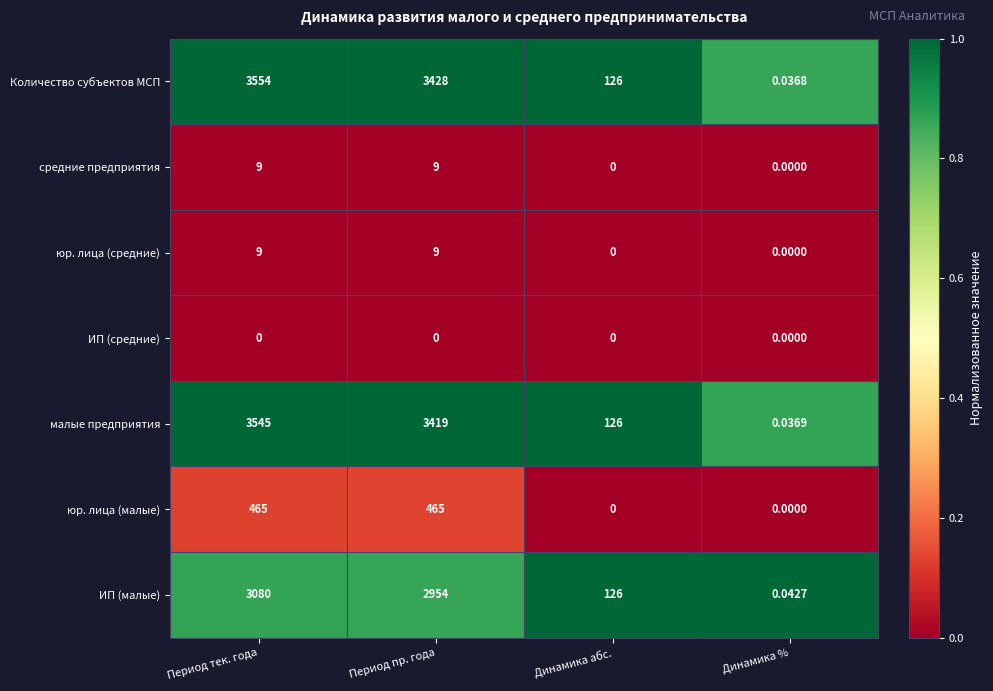

Which series changed the most between Период тек. года and Динамика абс.?

Количество субъектов МСП